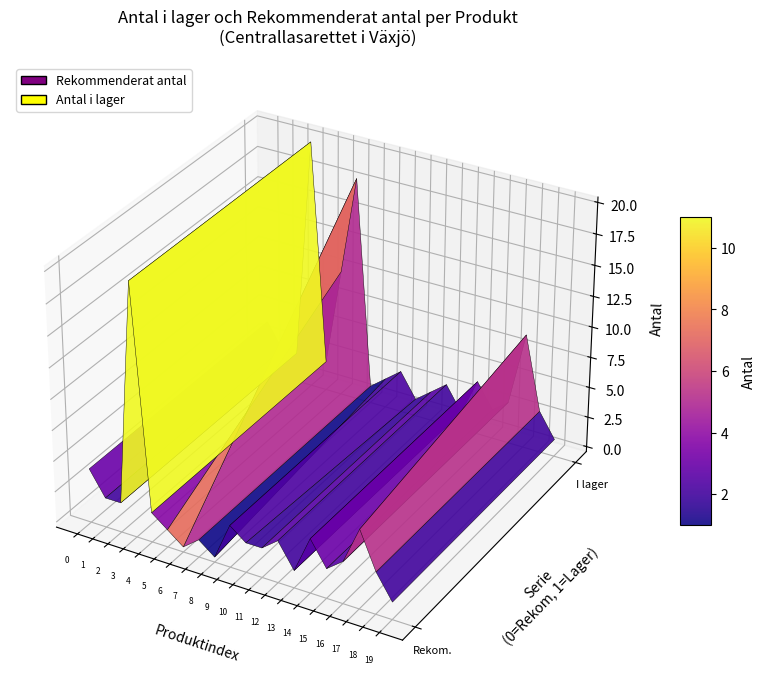

Reading left to right, list all the values displayed in this chart.

antal_i_lager: antal_i_lager=4	rekommenderat_antal=2	2=2	3=20	4=2	5=10	6=18	7=1	8=2	9=3	10=1	11=2	12=3	13=1	14=4	15=2	16=3	17=9	18=3	19=1
rekommenderat_antal: antal_i_lager=4	rekommenderat_antal=2	2=2	3=20	4=2	5=1	6=0	7=1	8=0	9=3	10=2	11=2	12=3	13=1	14=4	15=2	16=3	17=6	18=3	19=1